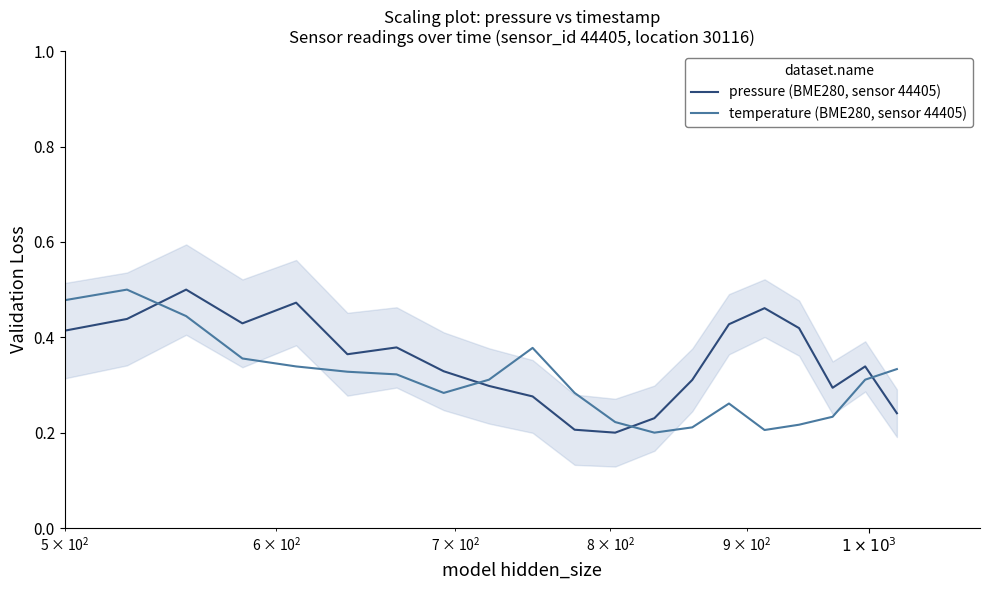

How many intersections are there between temperature (BME280, sensor 44405) and pressure (BME280, sensor 44405)?

4